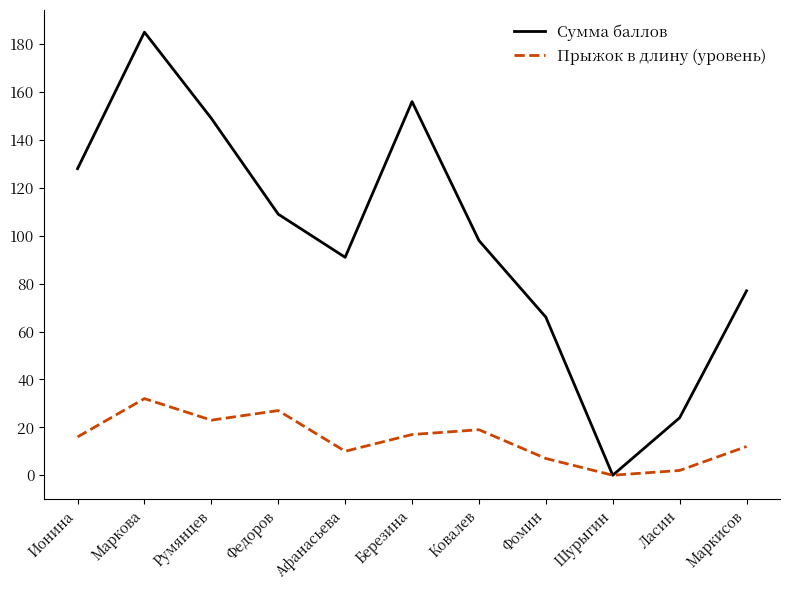

Where is the first local maximum for Прыжок в длину (уровень)?

Маркова